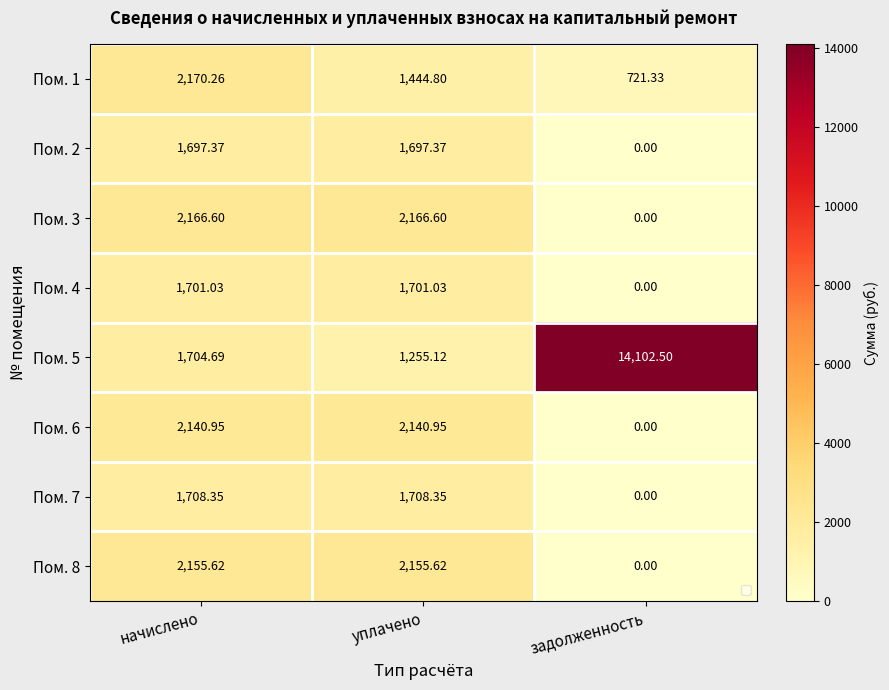

List the labels in order of Пом. 5 value, smallest first.

уплачено, начислено, задолженность